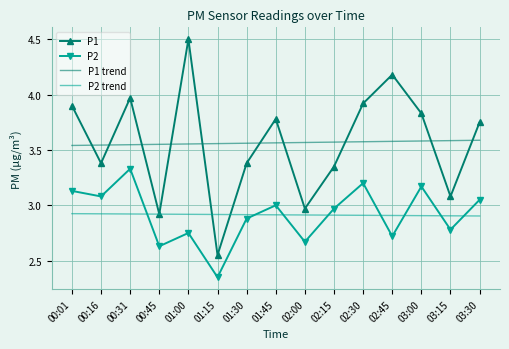

What is the total value across all series at 03:15?

12.3